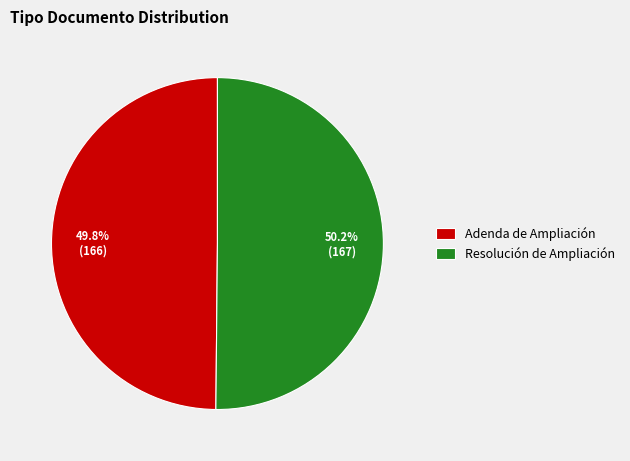

To the nearest percent, what is the average slice percentage?

50%